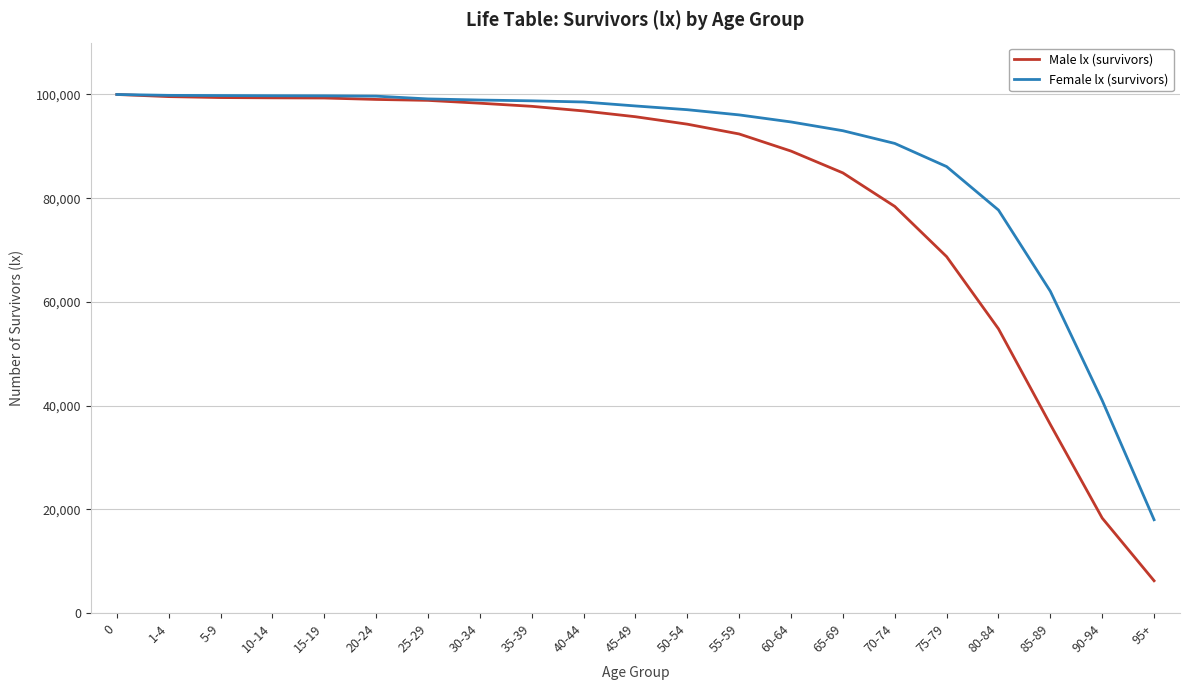

The value of Male lx (survivors) at 45-49 is 127097. True or false?

False